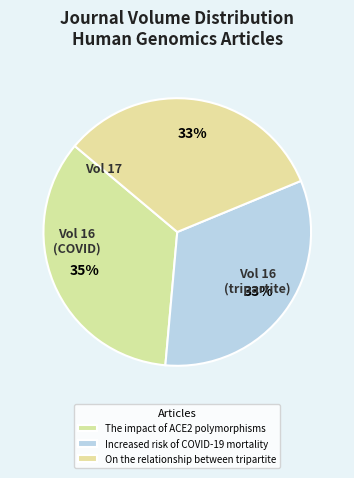

Is it true that The impact of ACE2 polymorphisms is 35% of the pie?

True